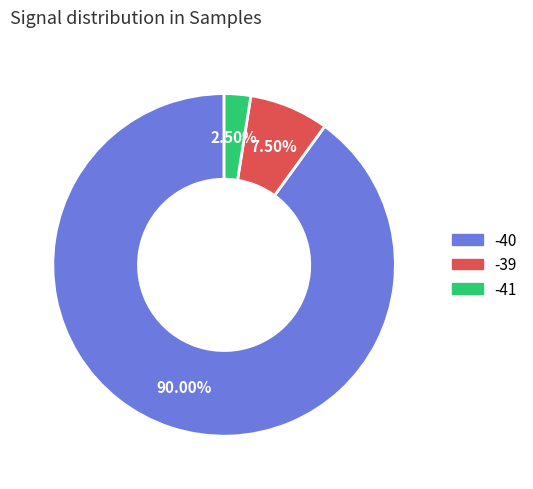

Does any single category account for the majority?

Yes